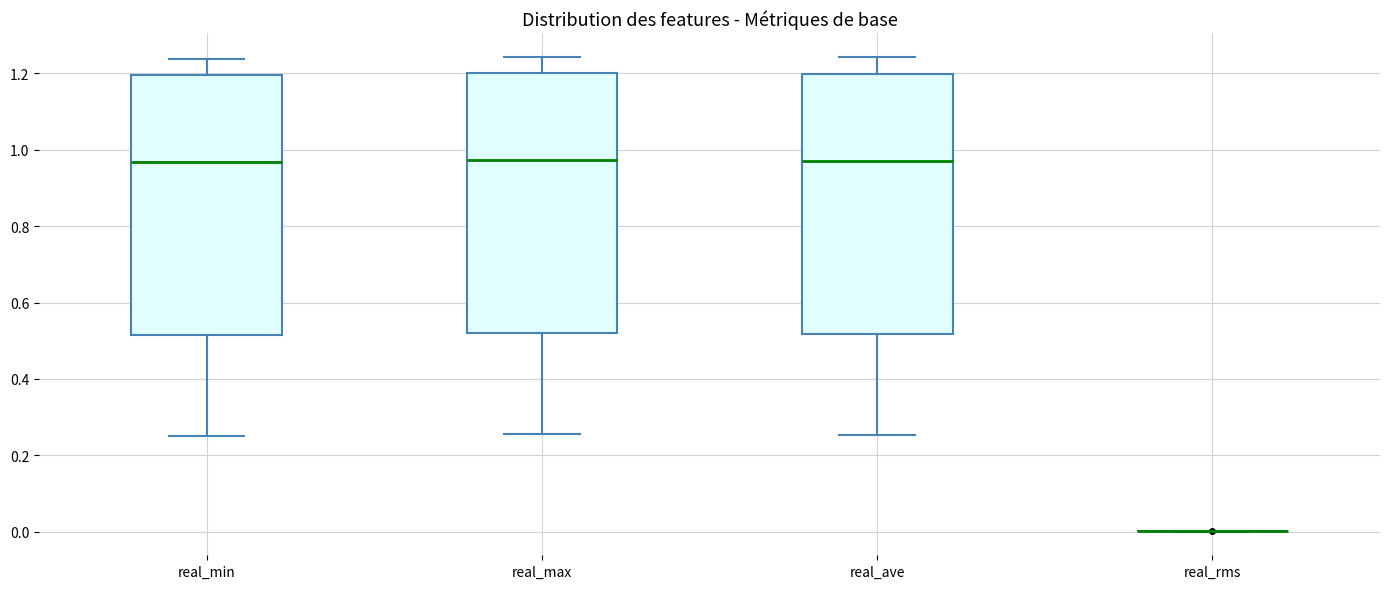

Reading left to right, read every box against the y-axis: the position of its median line, the range the box covers, and the ends of its whiskers. The values are not printed on the chart, so give them approximately, as read against the axis.

real_min: median 0.96, box 0.52 to 1.20, whiskers 0.26 to 1.24
real_max: median 0.98, box 0.52 to 1.20, whiskers 0.26 to 1.24
real_ave: median 0.98, box 0.52 to 1.20, whiskers 0.26 to 1.24
real_rms: box collapsed to a line at 0.00, whiskers 0.00 to 0.00